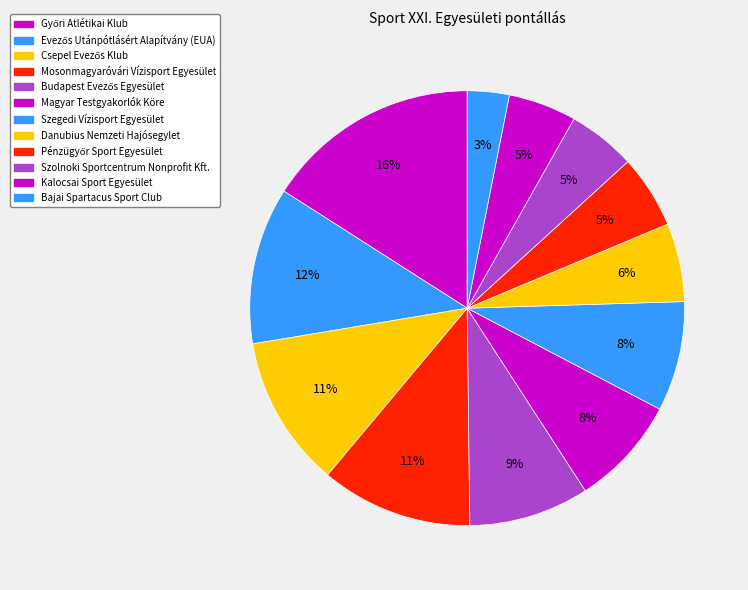

How many segments does this pie chart have?

12